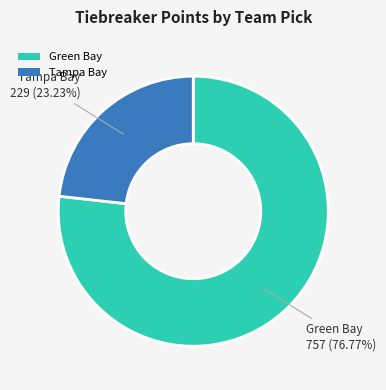

What percentage do Green Bay and Tampa Bay together represent?

100.0%